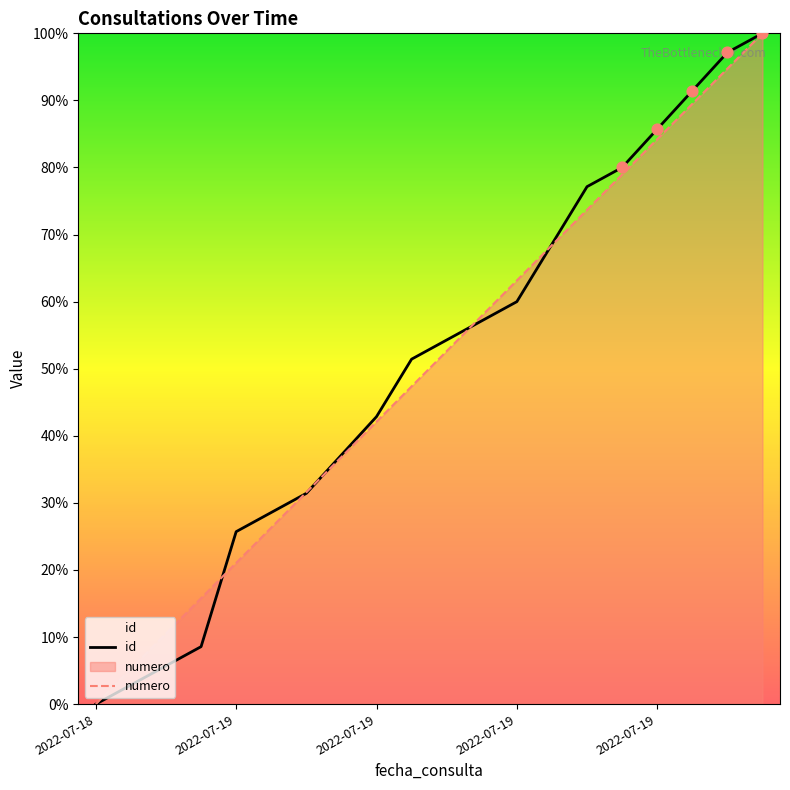

At which category is the sum across all series the highest?

19